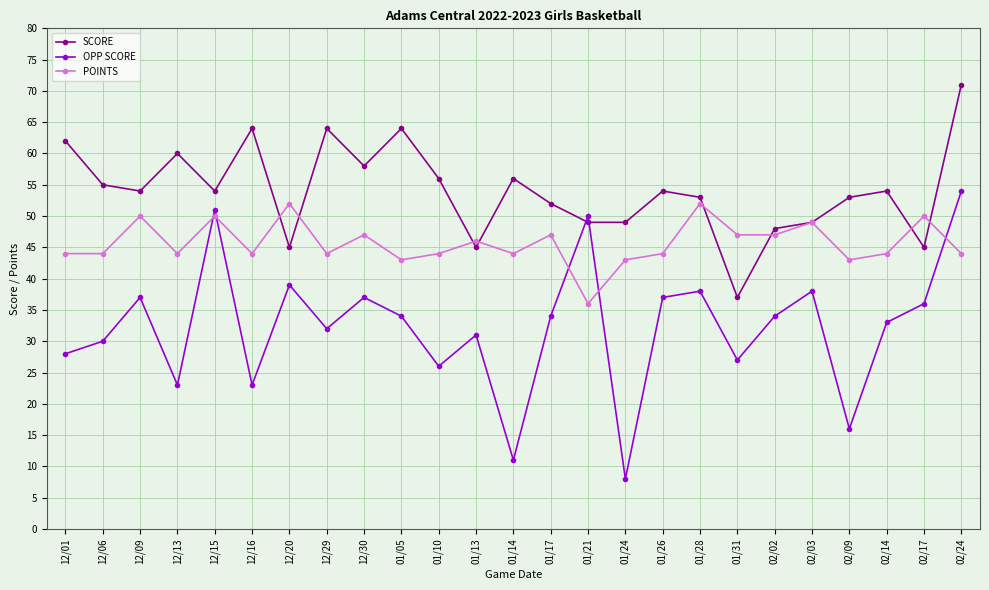

What is the label of the 9th point from the right?

01/26